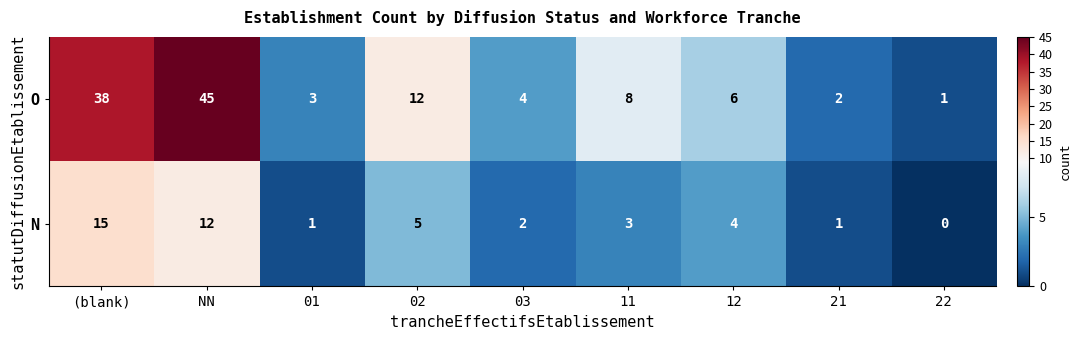

Where does the O series first go above 6?

(blank)